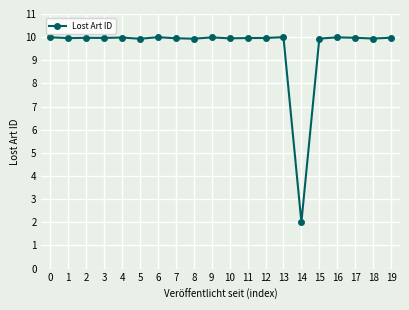

The value at 15 is 9.9. True or false?

True